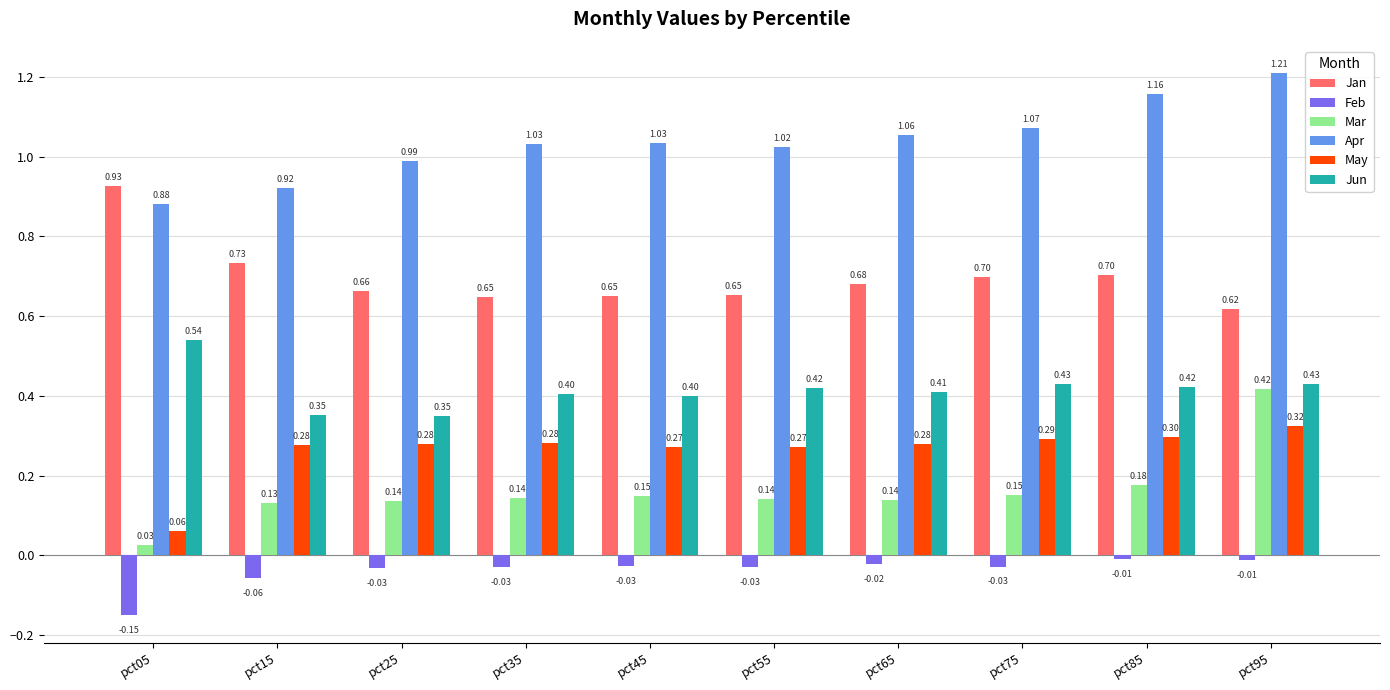

At which label does Mar reach its peak?

pct95